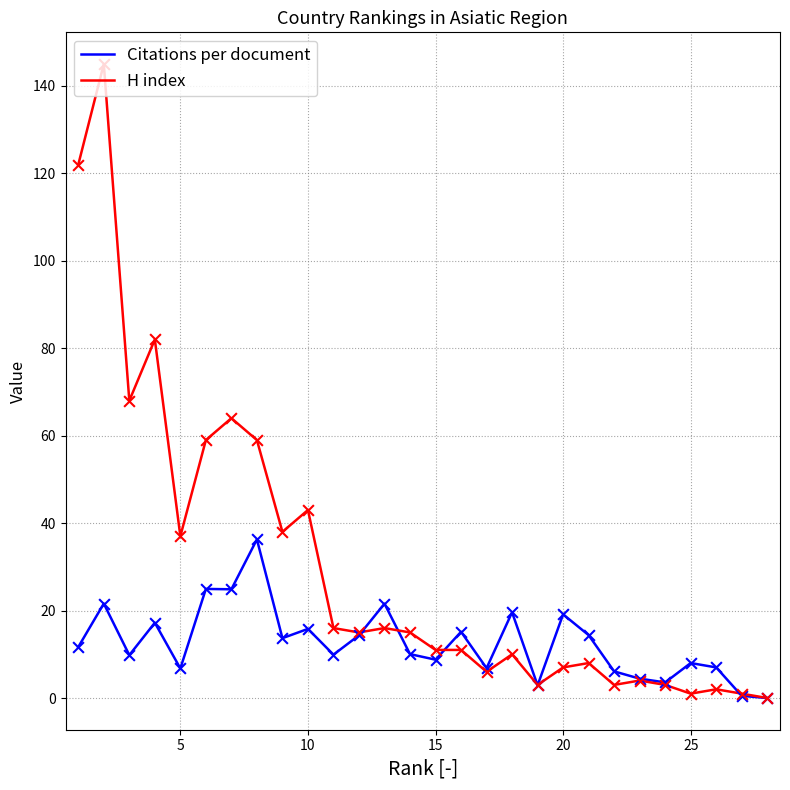

Which series has the widest spread of Y values?

H index